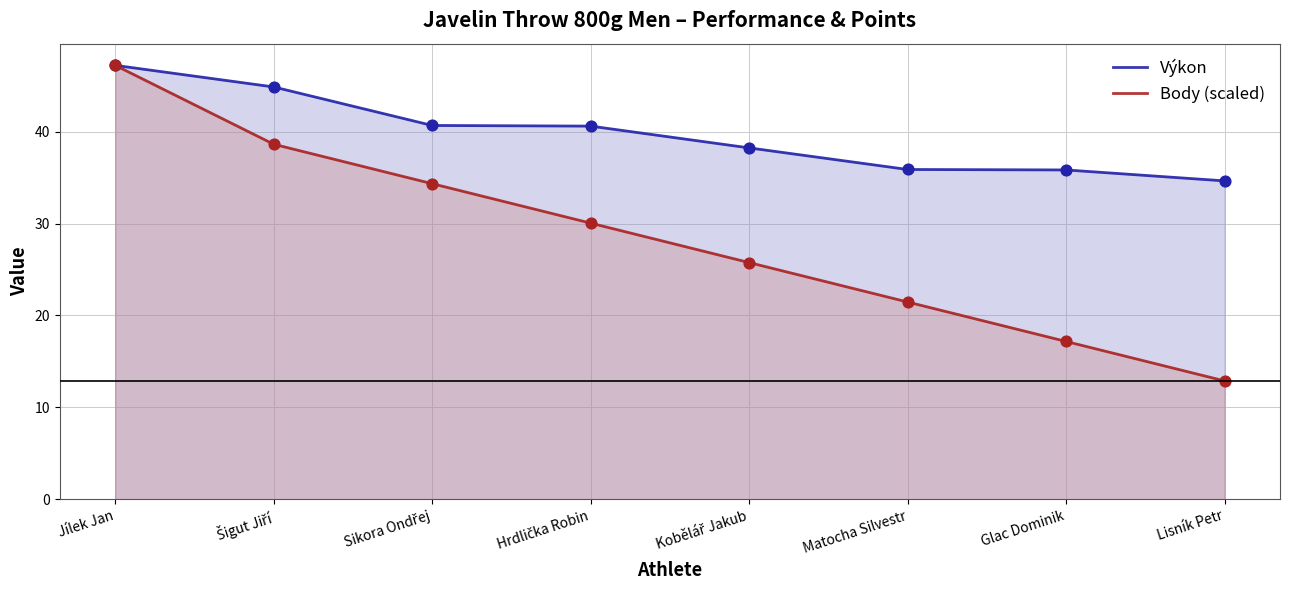

What is the total value across all series at Šigut Jiří?

83.5